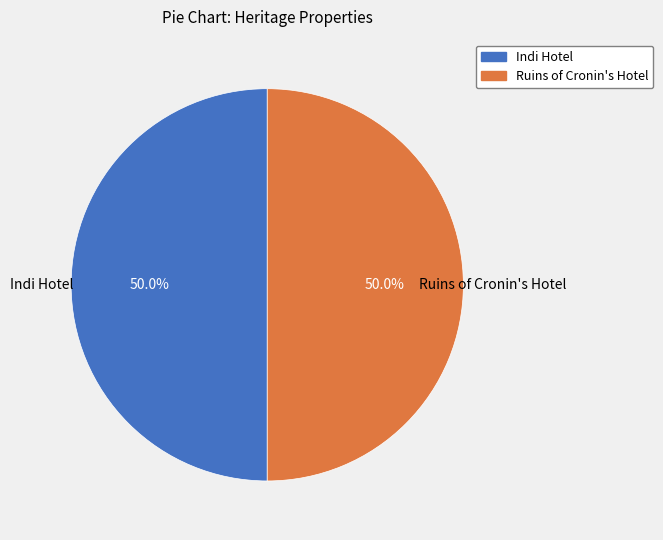

What portion of the pie excludes Indi Hotel?

50.0%